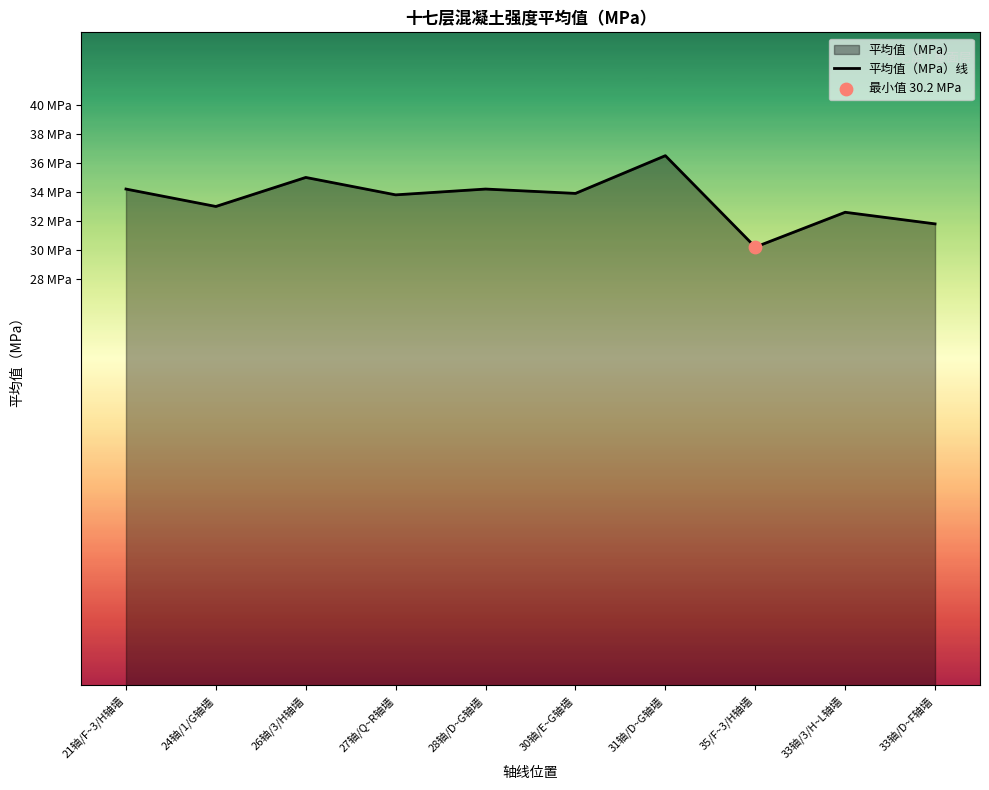

What is the change in value from 27轴/Q~R轴墙 to 33轴/3/H~L轴墙?

-1.2